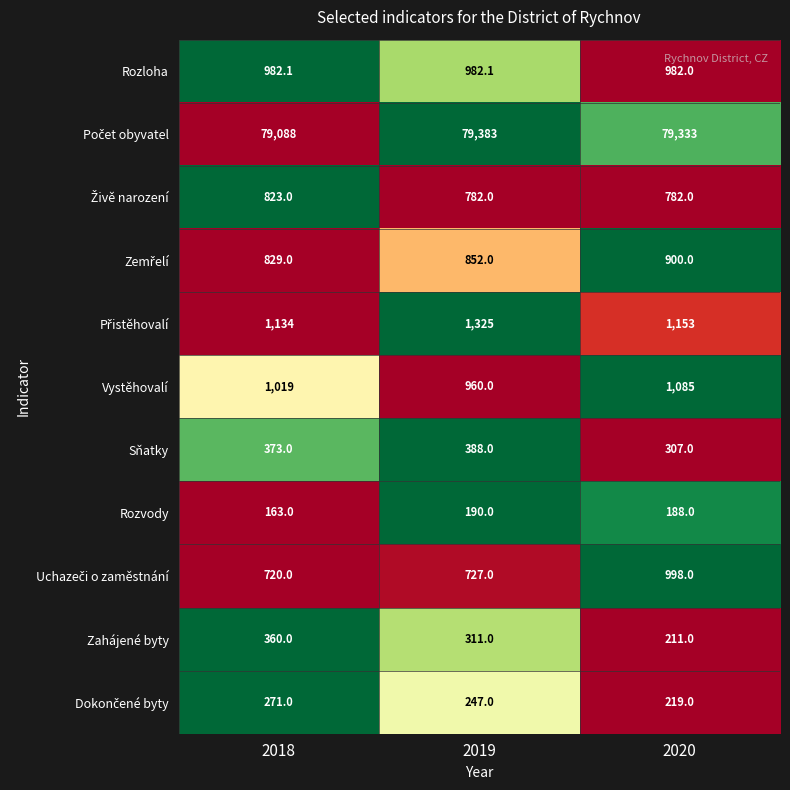

What is the greatest value displayed?

79383.0